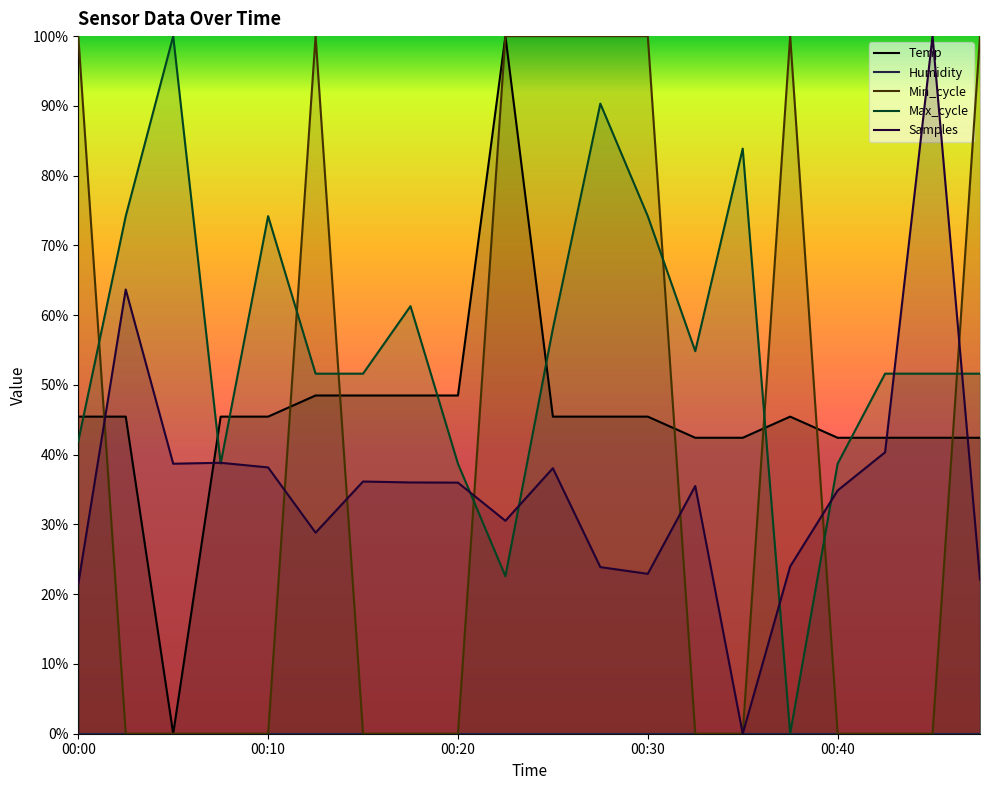

What are all the series names shown in the legend?

Temp, Humidity, Min_cycle, Max_cycle, Samples